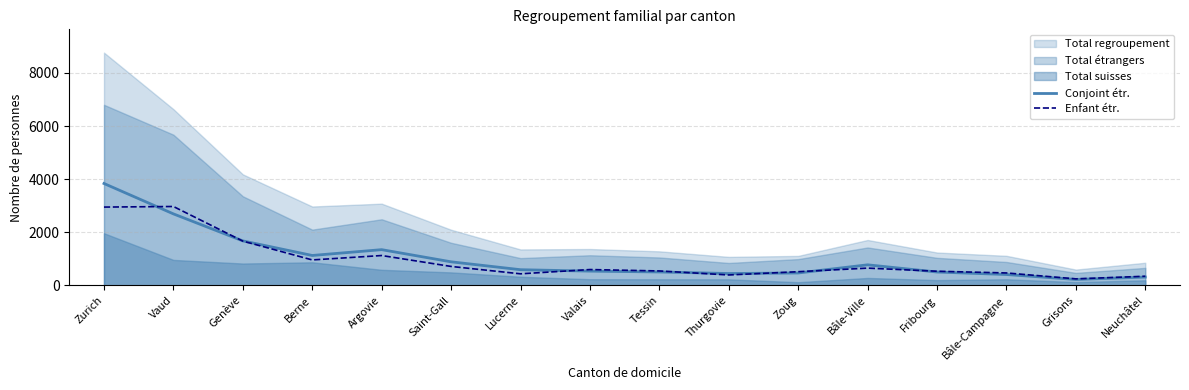

List the labels in order of Enfant étr. value, smallest first.

Grisons, Neuchâtel, Thurgovie, Lucerne, Bâle-Campagne, Zoug, Fribourg, Tessin, Valais, Bâle-Ville, Saint-Gall, Berne, Argovie, Genève, Zurich, Vaud